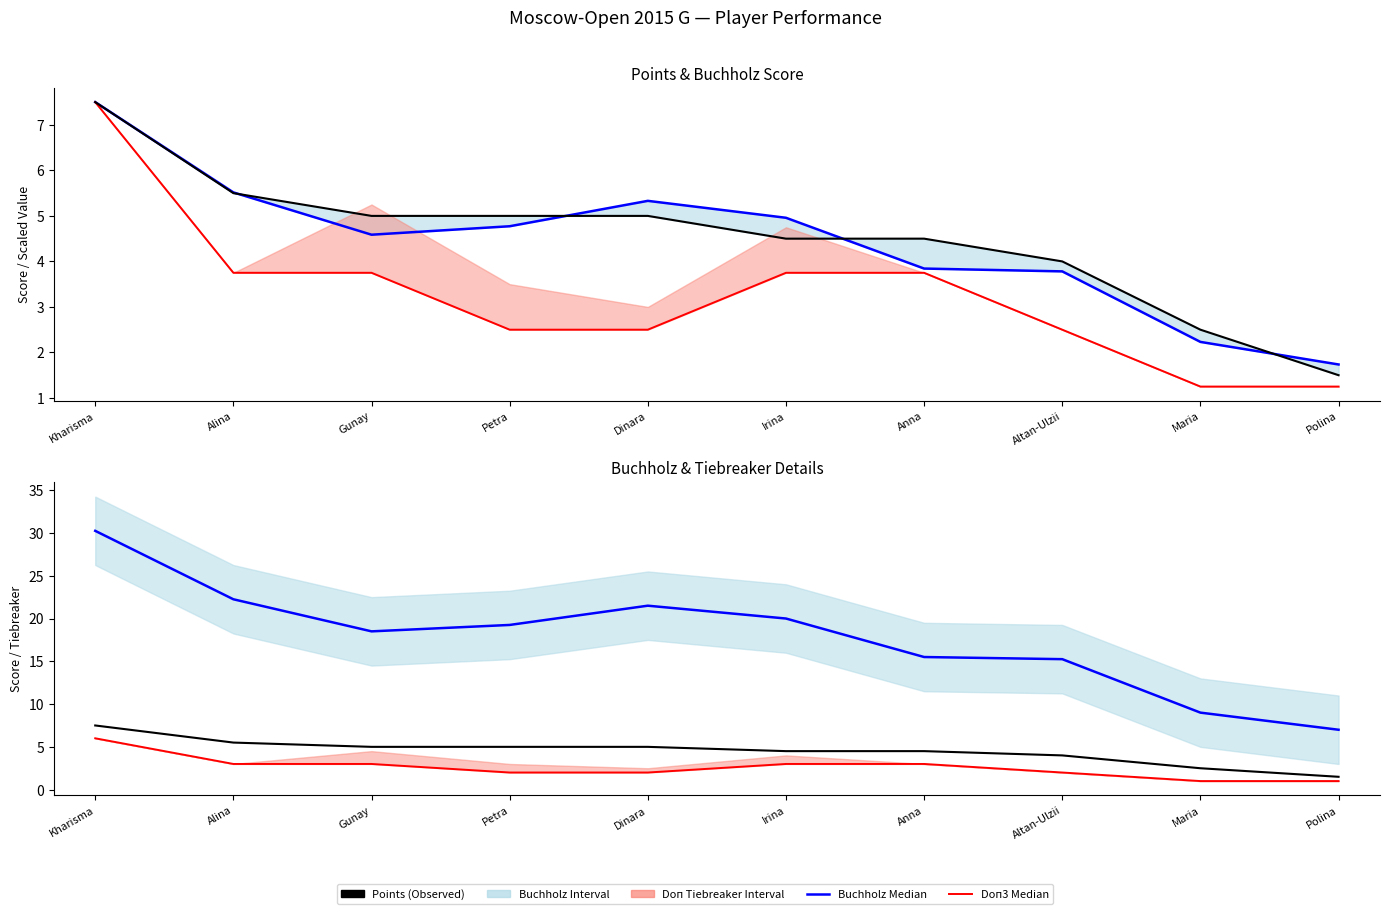

What is the average value of the Doп3 Median (scaled) series?

3.2